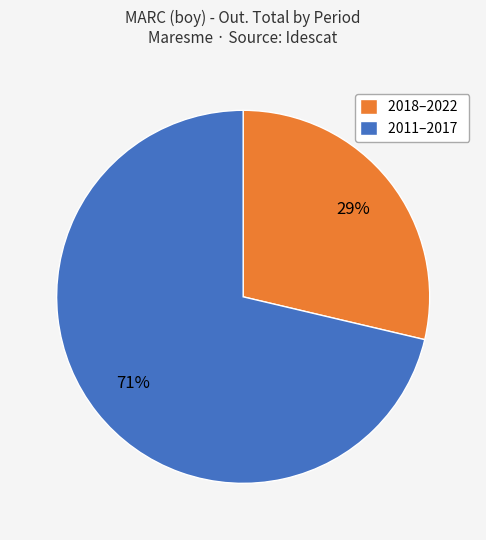

Do 2011–2017 and 2018–2022 together represent more than half of the pie?

Yes